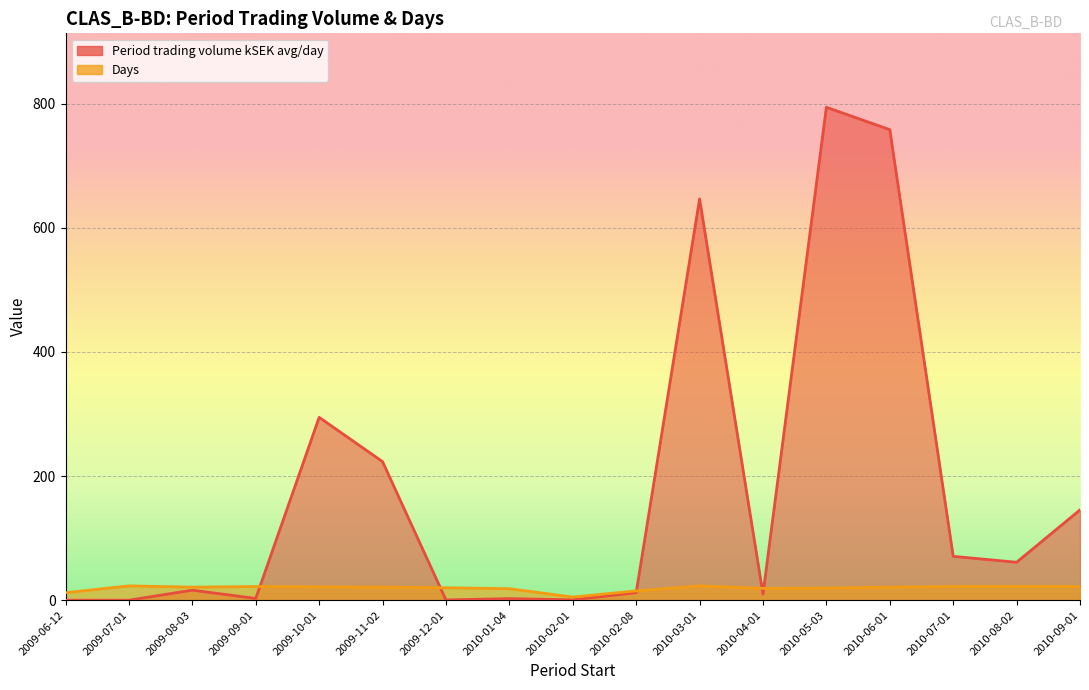

What is the spread (max minus min) of values at 2010-02-08?

2.9